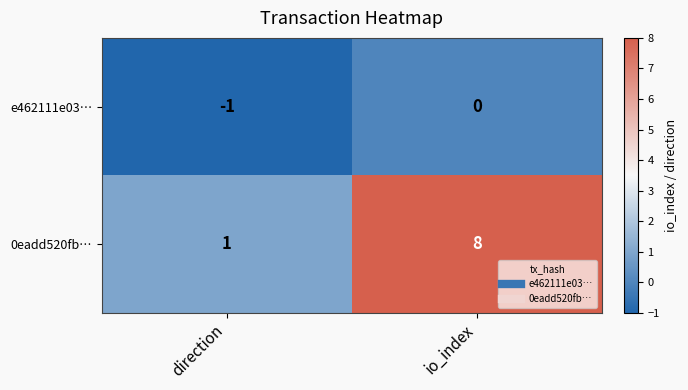

Rank the series at io_index from lowest to highest value.

e462111e03…, 0eadd520fb…